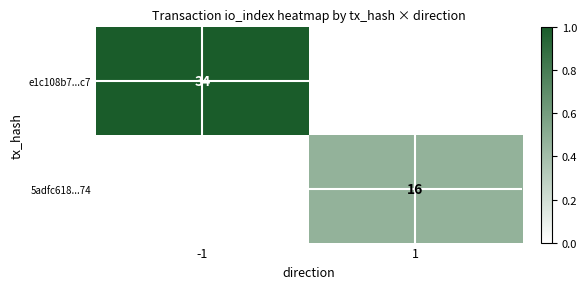

Is the value of e1c108b7...c7 at -1 greater than the value of 5adfc618...74 at 1?

Yes